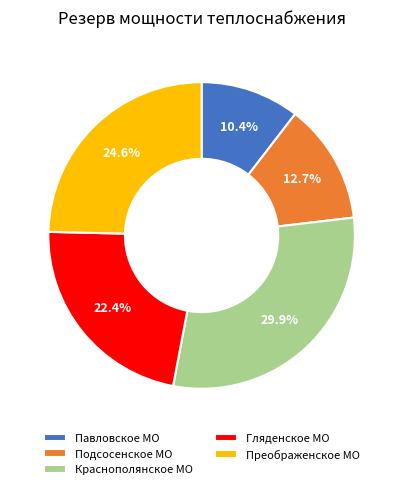

What percentage do Павловское МО and Краснополянское МО together represent?

40.3%